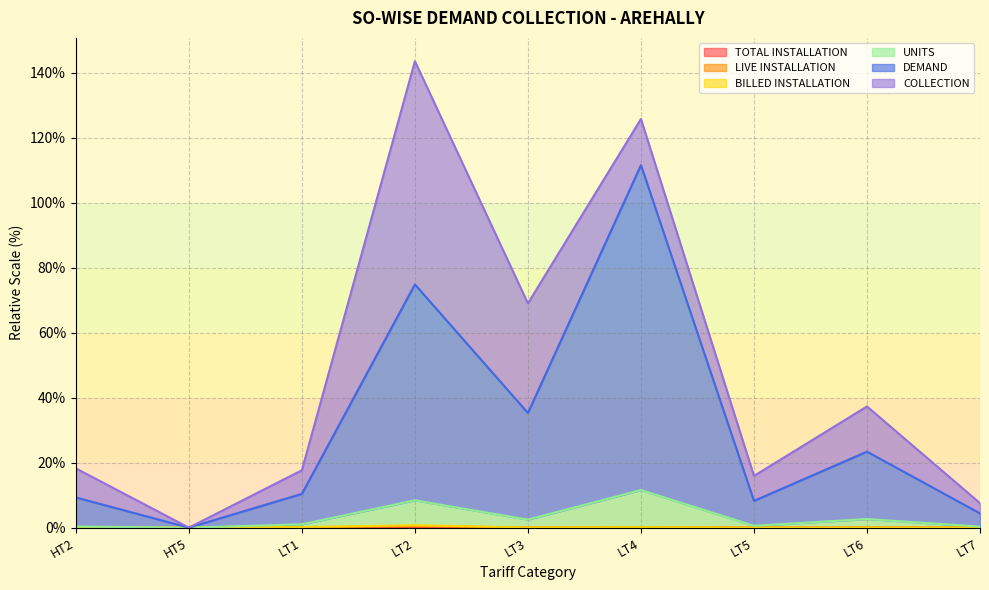

Which series changed the most between LT6 and LT7?

DEMAND